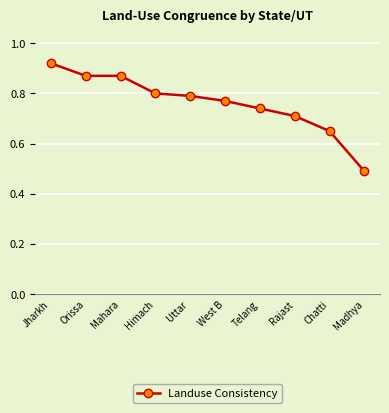

True or false: the data has more than 2 interior local peaks.

False